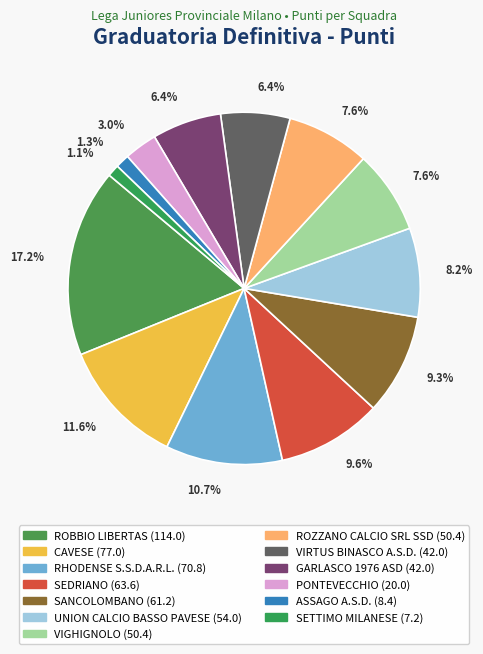

Is the sum of VIRTUS BINASCO A.S.D. and CAVESE greater than half?

No